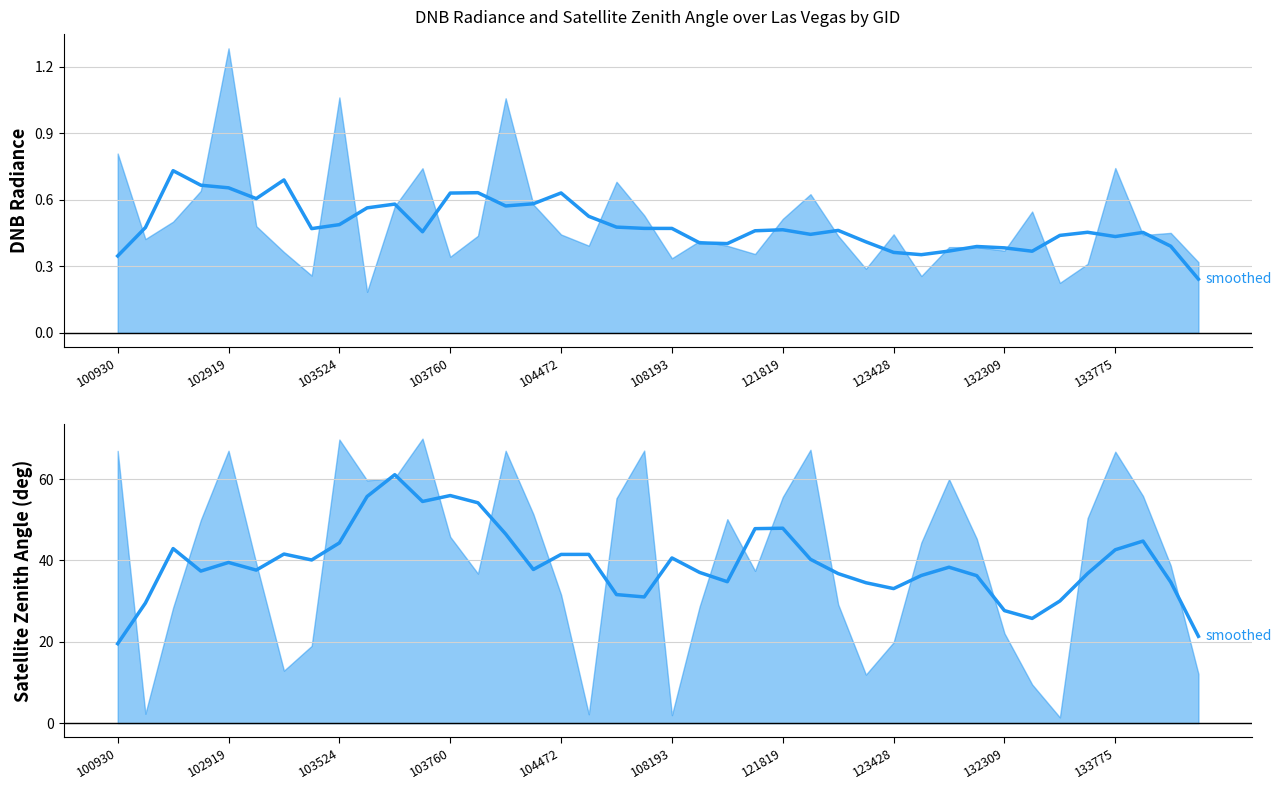

True or false: dnbrad smoothed and satz smoothed cross at least once.

False